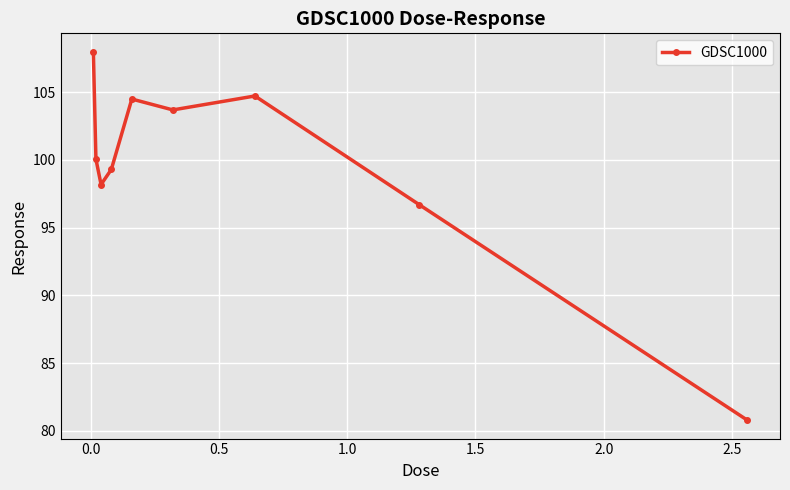

What is the minimum value shown in the chart?

80.8